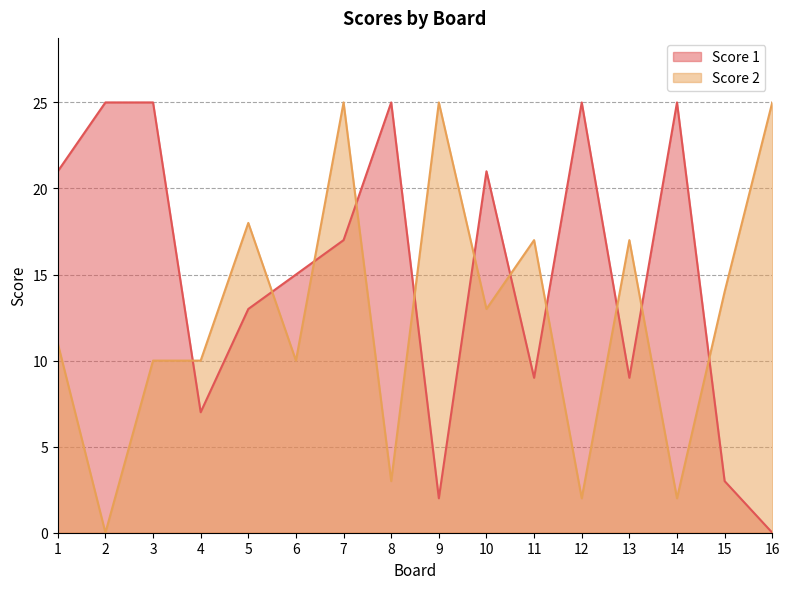

True or false: Score 2 has a value of 2 at 14.

True